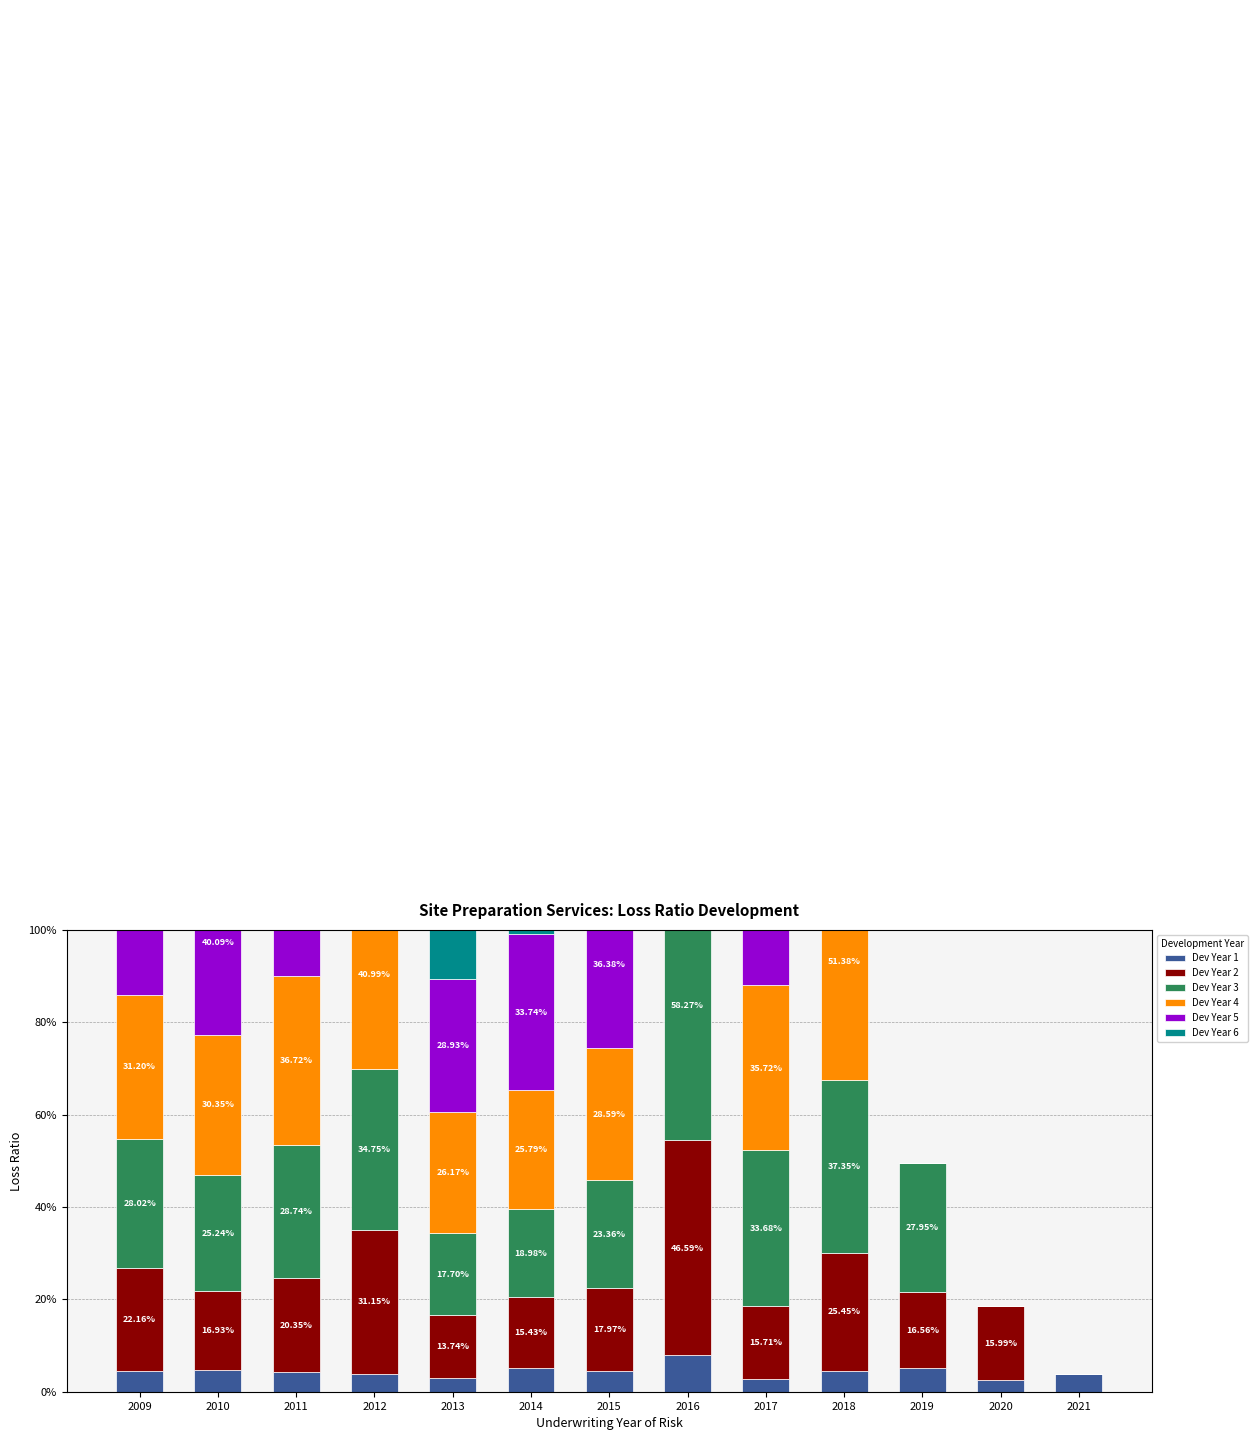

What value does the Dev Year 5 series have at 2013?

0.3